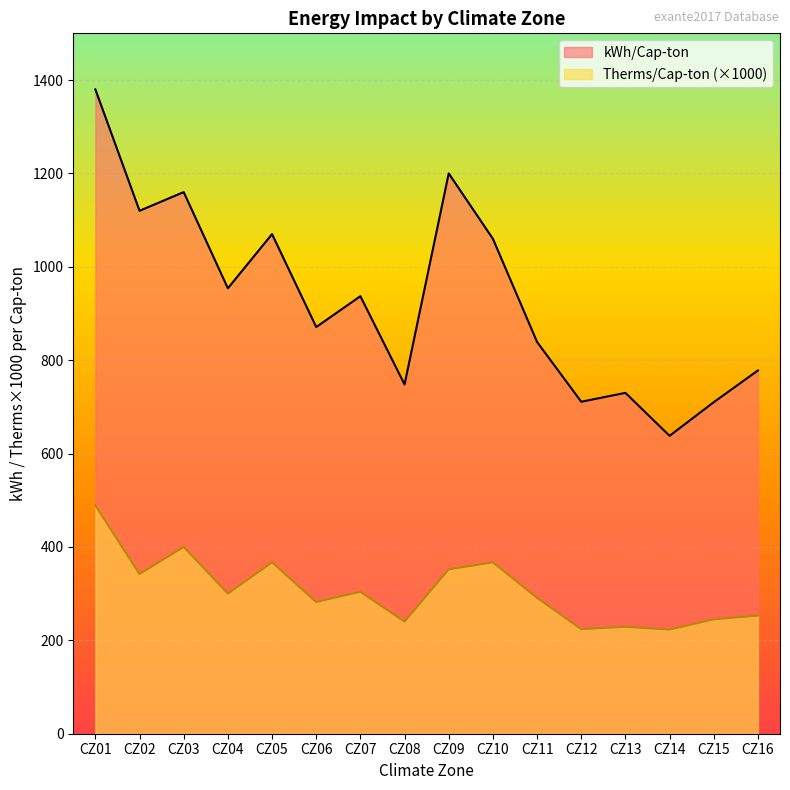

At which label does kWh/Cap-ton reach its peak?

CZ01